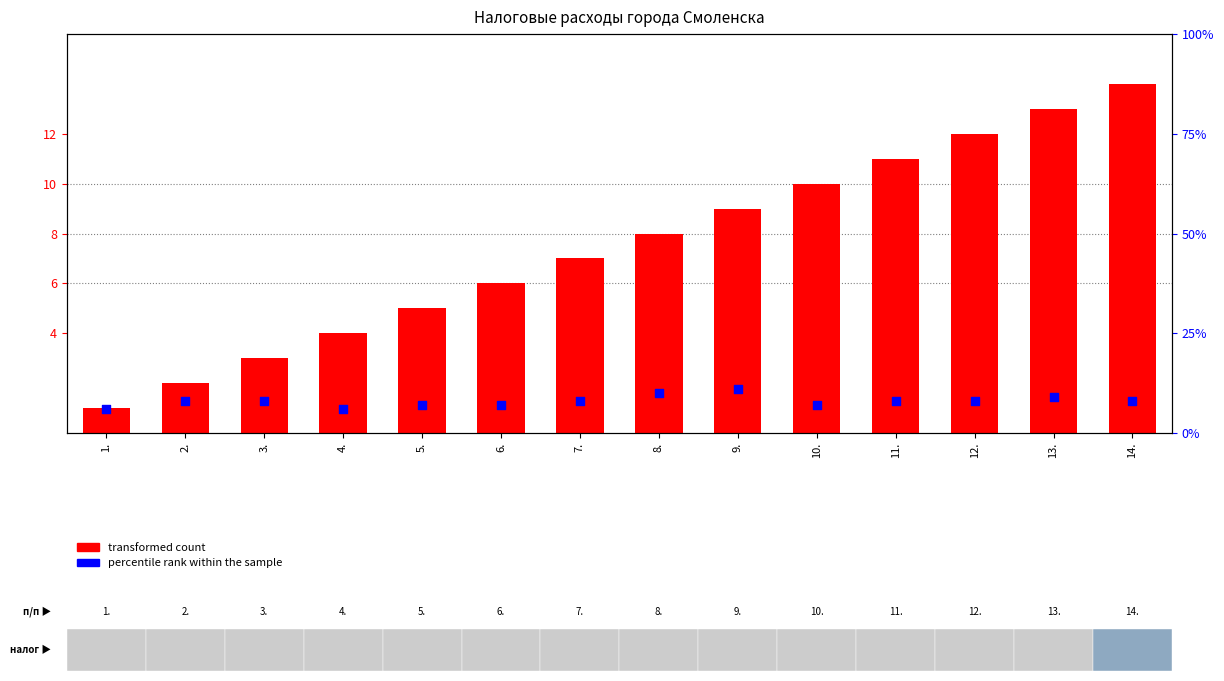

At how many categories does at least one series exceed 12?

2